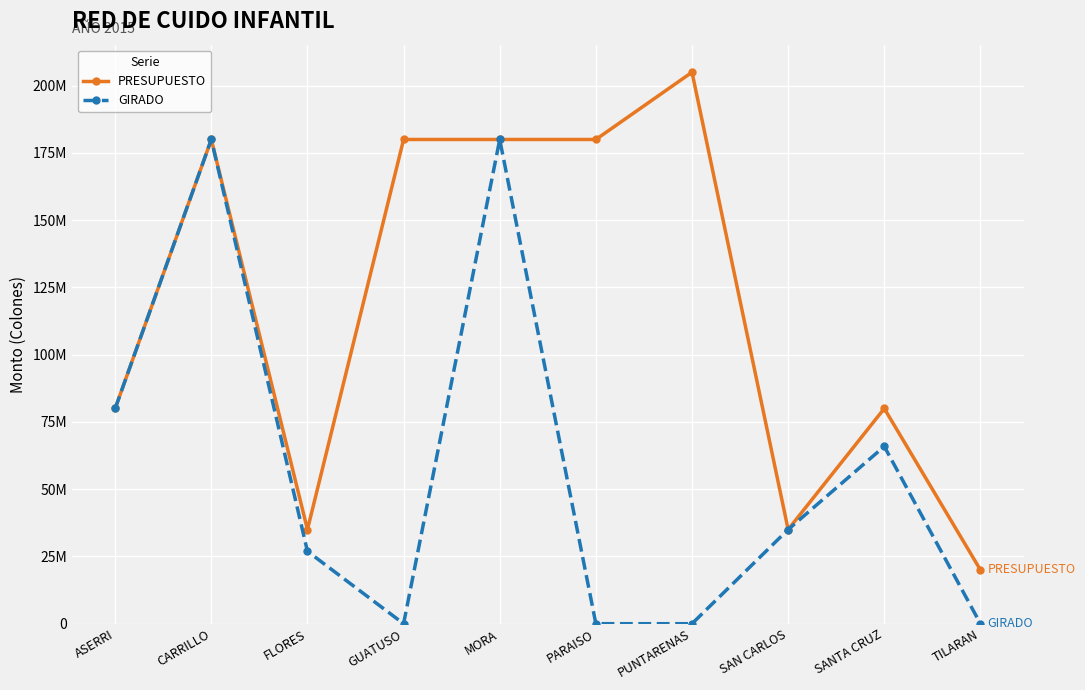

At which label does GIRADO first exceed 35000000?

ASERRI